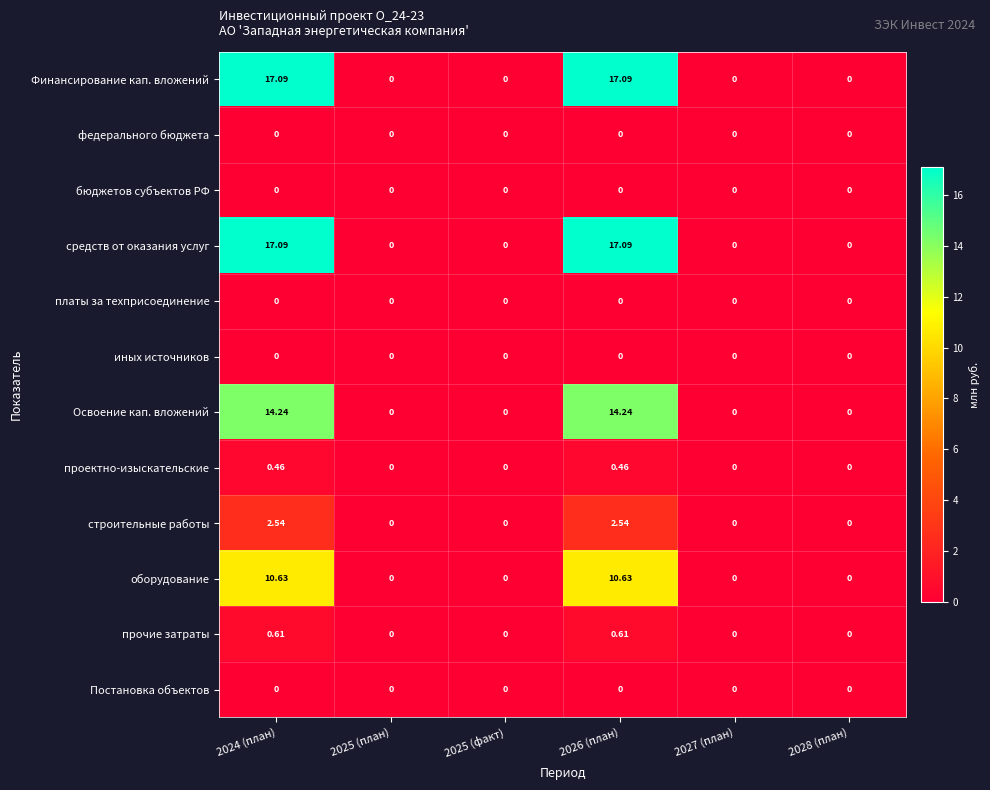

Which series has the largest total across all categories?

Финансирование кап. вложений